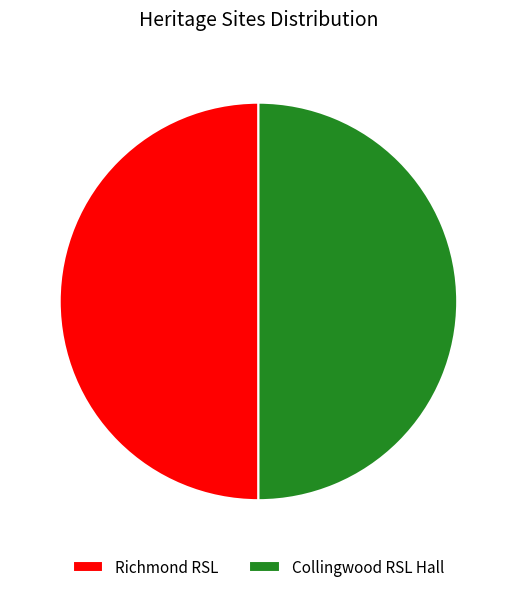

The Collingwood RSL Hall slice represents 50% of the pie. True or false?

True